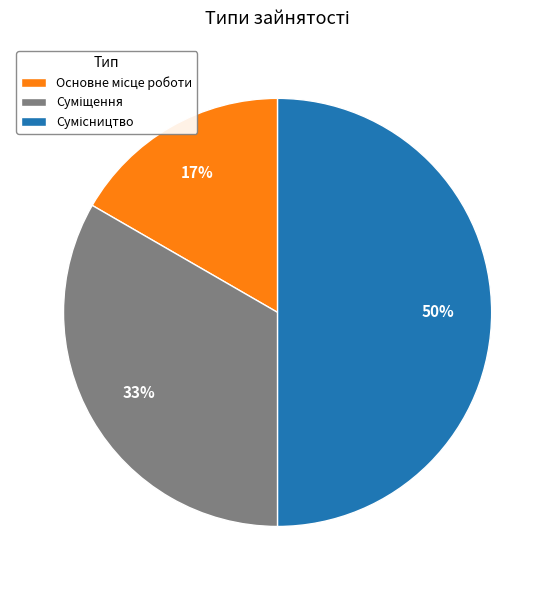

To the nearest percent, what is the difference between the largest and smallest slice percentages?

33%